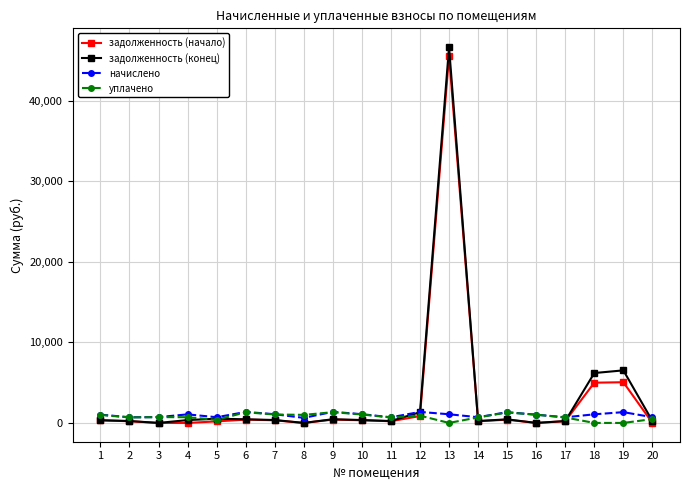

What is the maximum value for начислено?

1374.1